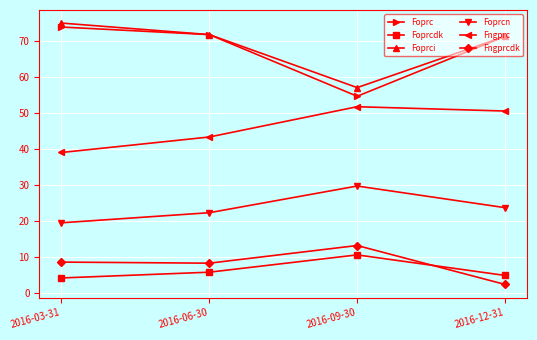

How many categories are shown in the chart?

4